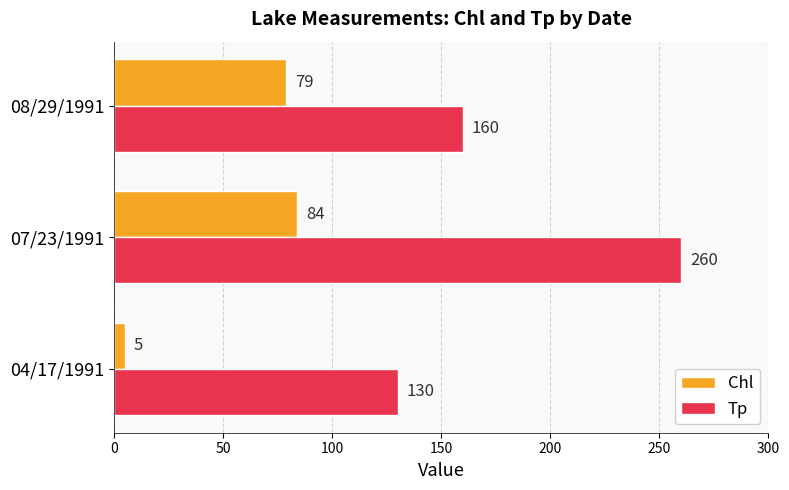

How many series are shown in this chart?

2